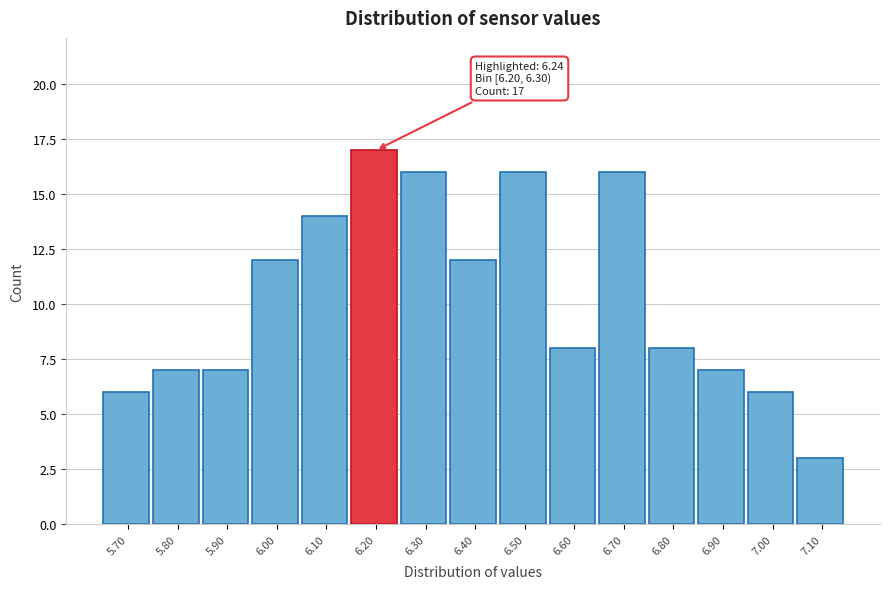

Reading left to right, list all the values displayed in this chart.

5.70=6	5.80=7	5.90=7	6.00=12	6.10=14	6.20=17	6.30=16	6.40=12	6.50=16	6.60=8	6.70=16	6.80=8	6.90=7	7.00=6	7.10=3